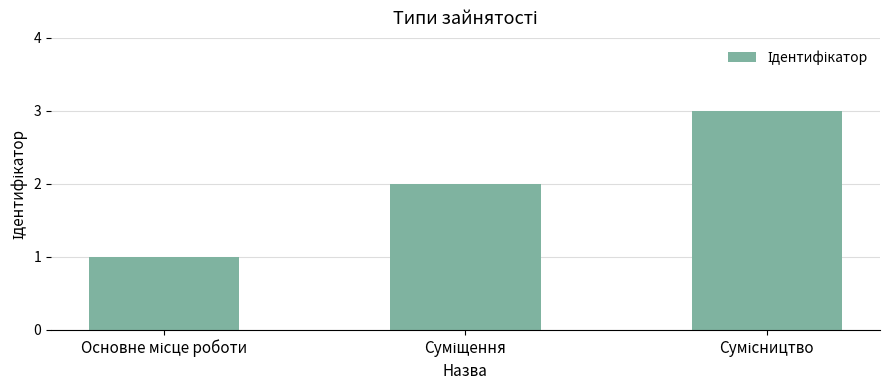

What is the greatest value displayed?

3